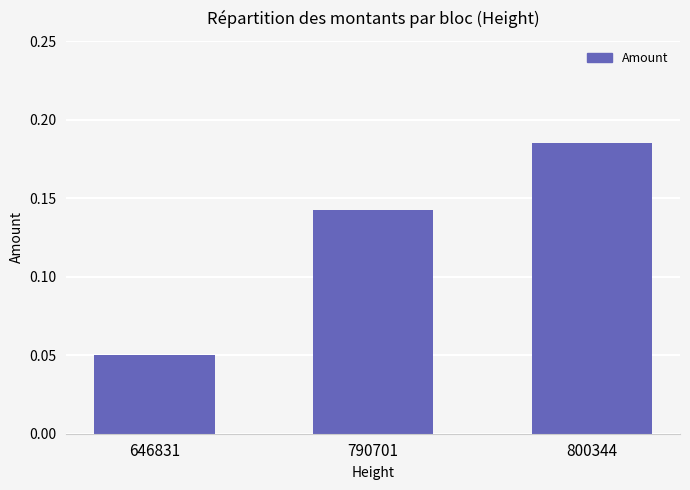

List the labels in order of value, largest first.

800344, 790701, 646831